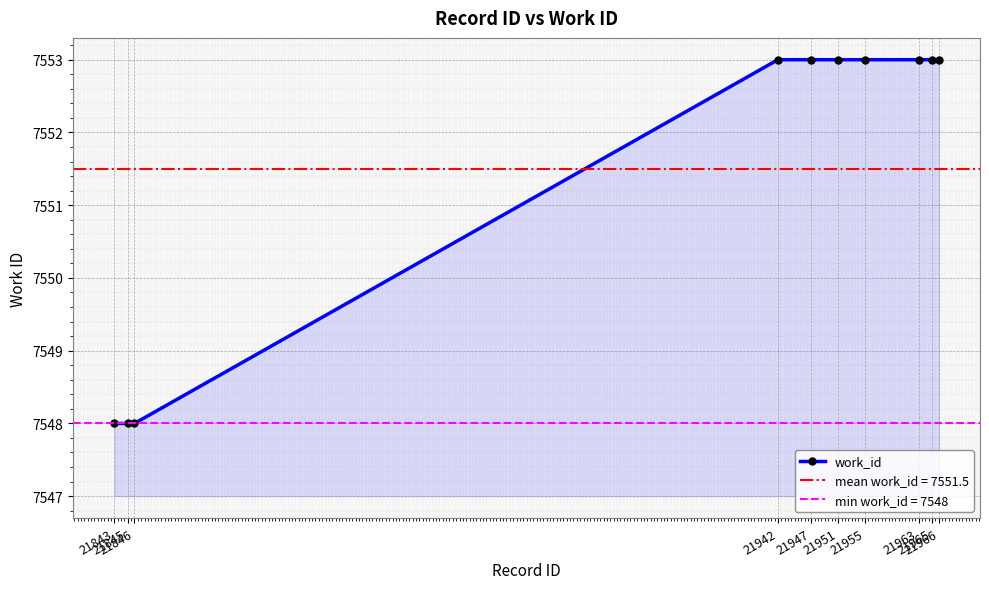

Reading left to right, list all the values displayed in this chart.

21843=7548	21845=7548	21846=7548	21942=7553	21947=7553	21951=7553	21955=7553	21963=7553	21965=7553	21966=7553